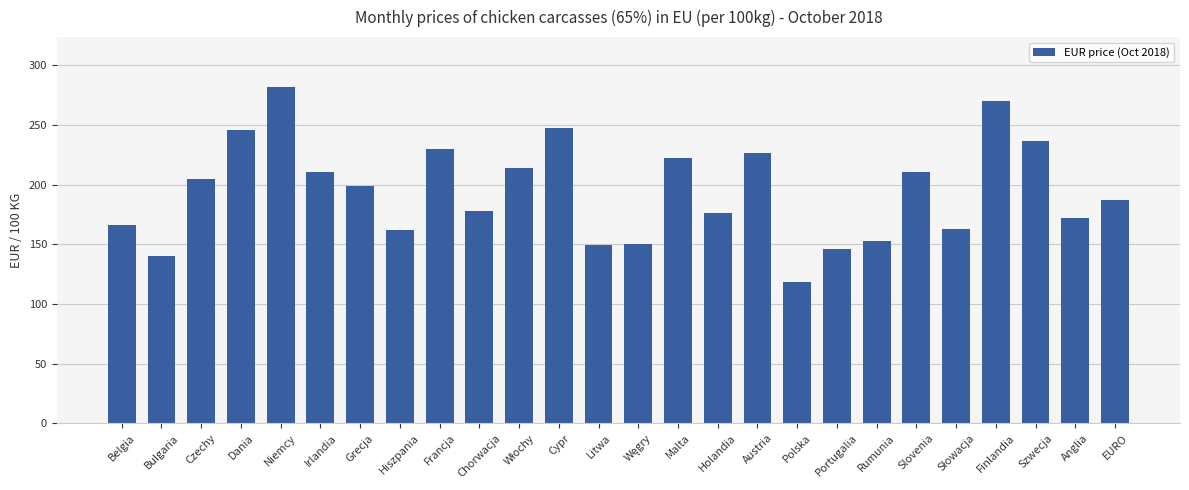

Between Litwa and Niemcy, which is larger?

Niemcy